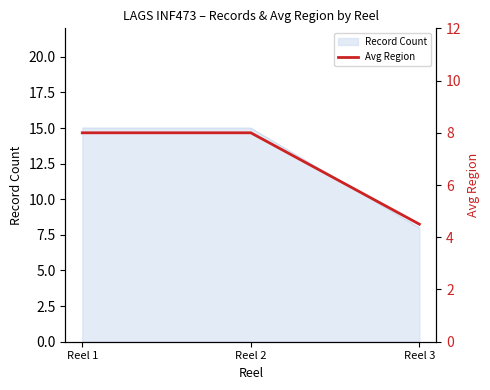

What is the sum of all values?

20.5